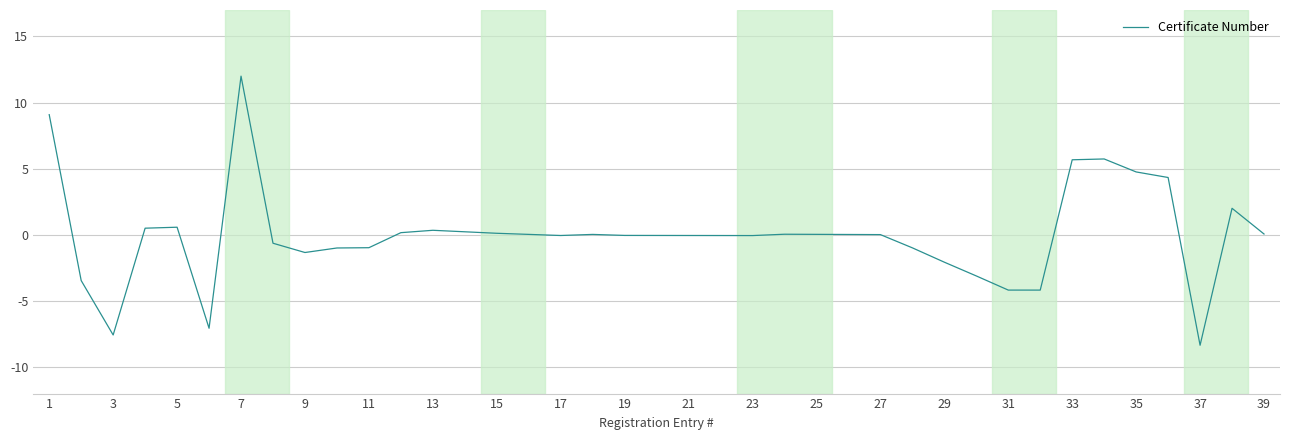

What is the smallest value displayed?

-8.3